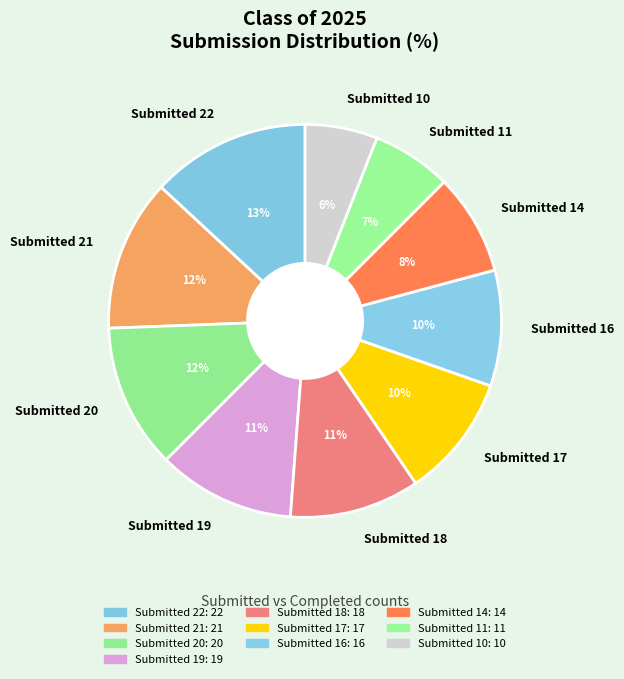

How many segments does this pie chart have?

10